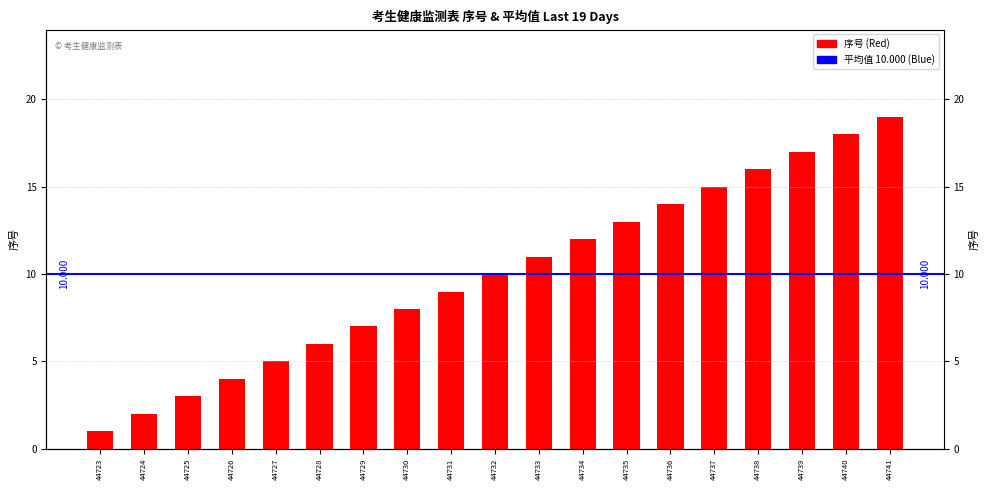

Are the bars horizontal?

No